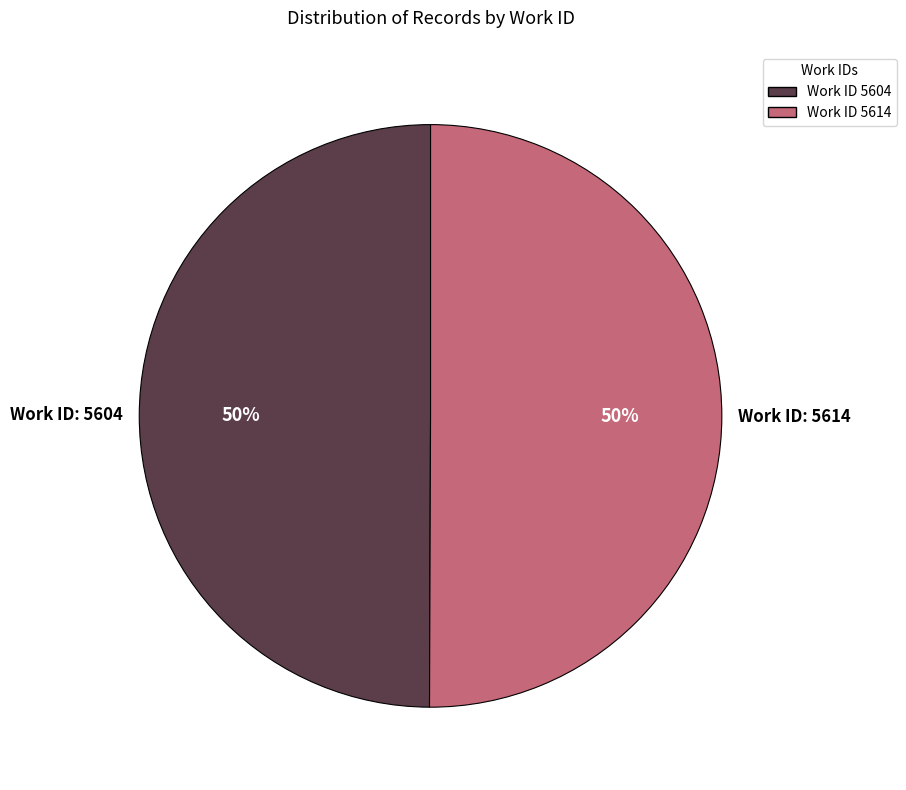

To the nearest percent, what percentage of the pie is Work ID 5614?

50%